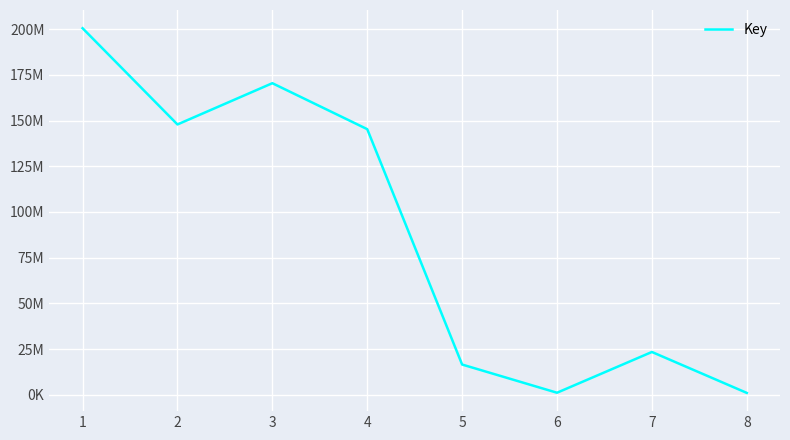

True or false: the data shows 219134950 at 3.

False